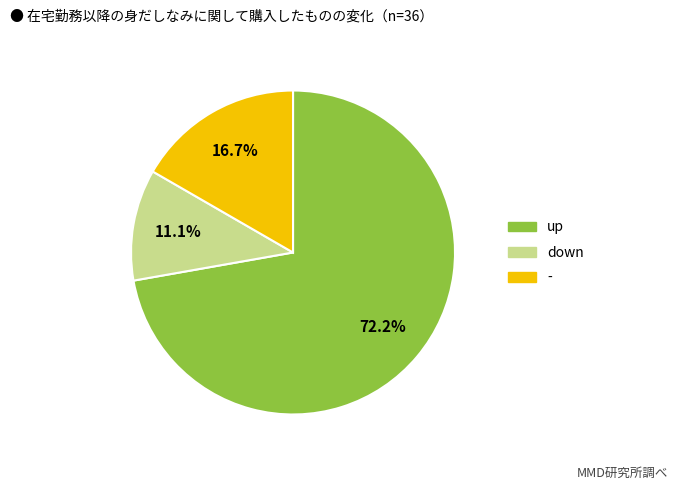

How much of the chart is everything except up?

27.8%